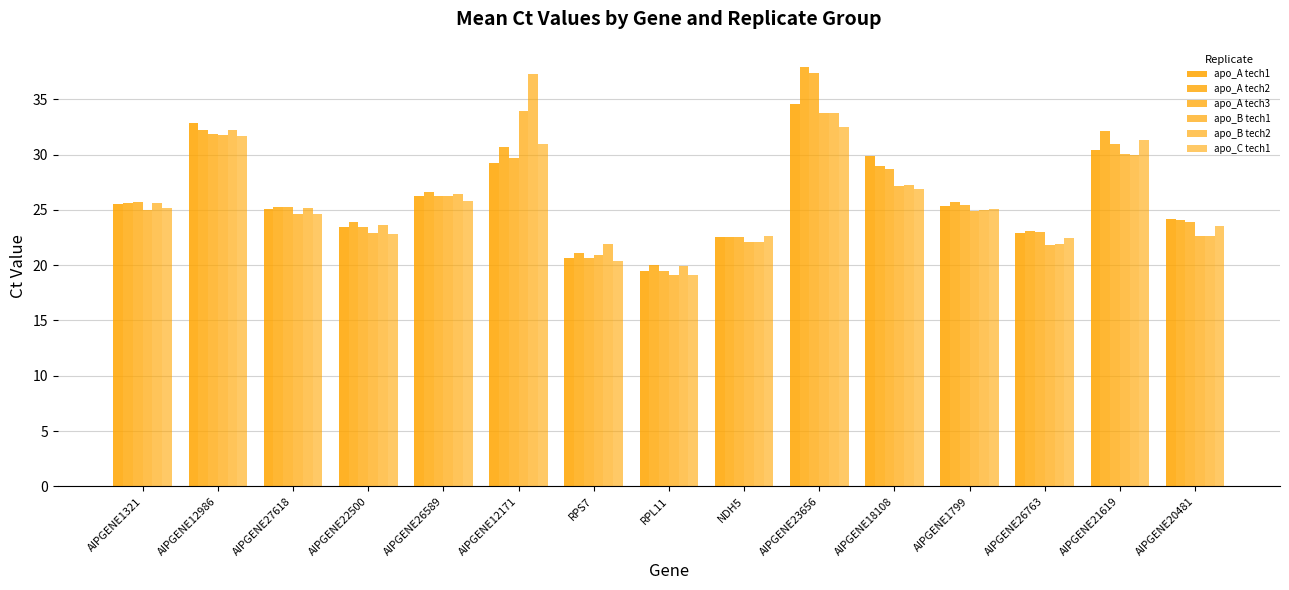

How many bars are there in total?

90